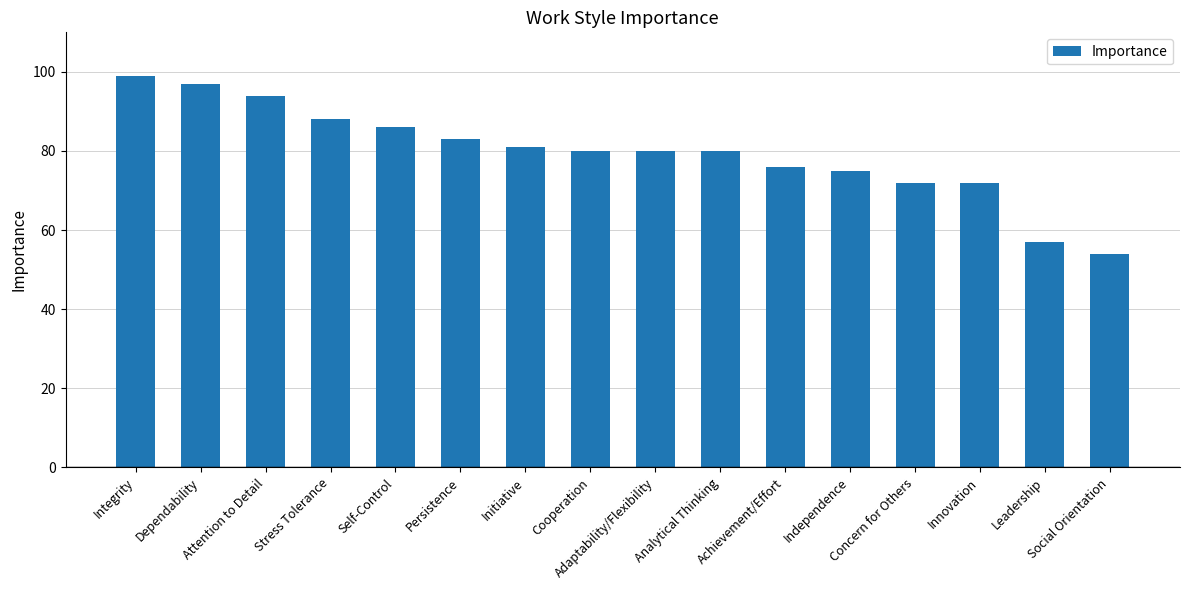

Reading right to left, list all the values displayed in this chart.

Social Orientation=54	Leadership=57	Innovation=72	Concern for Others=72	Independence=75	Achievement/Effort=76	Analytical Thinking=80	Adaptability/Flexibility=80	Cooperation=80	Initiative=81	Persistence=83	Self-Control=86	Stress Tolerance=88	Attention to Detail=94	Dependability=97	Integrity=99